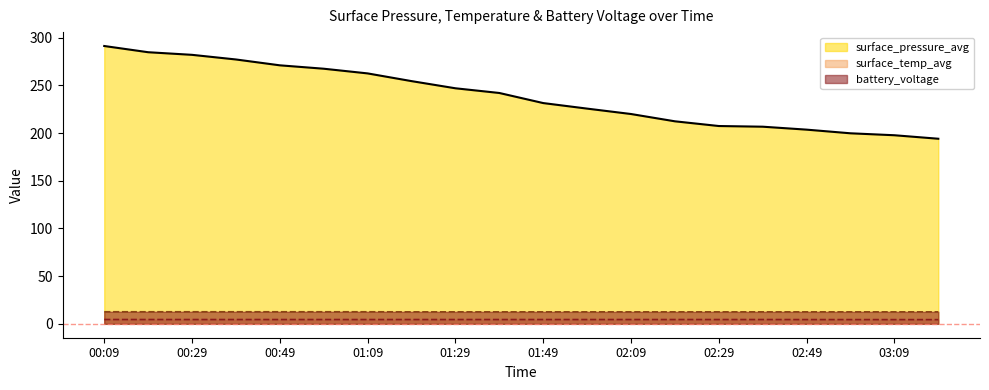

How many lines are shown in the chart?

3